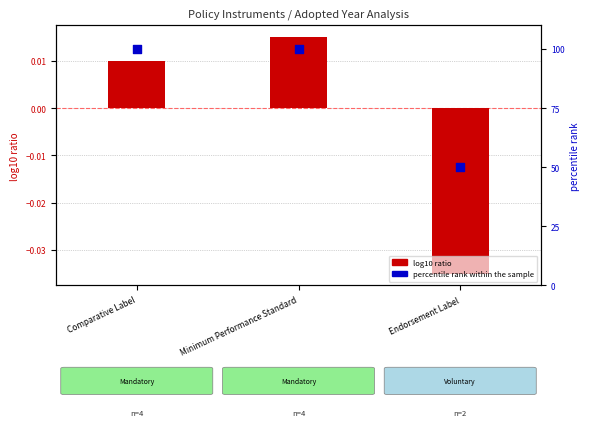

Which series has the widest spread of Y values?

percentile rank within the sample